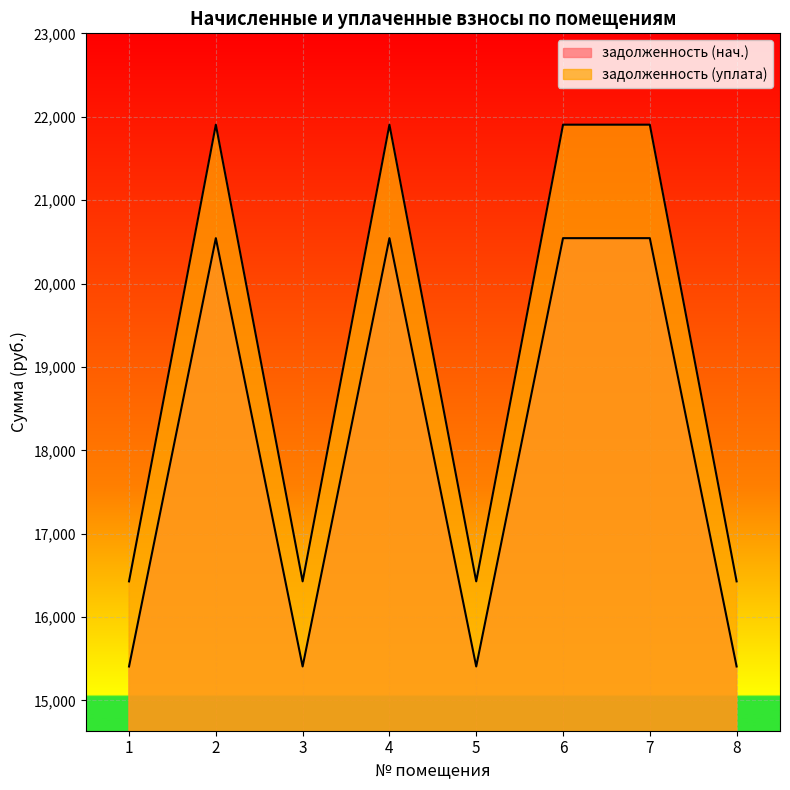

Between 1 and 8, which series saw the biggest shift?

задолженность (нач.)